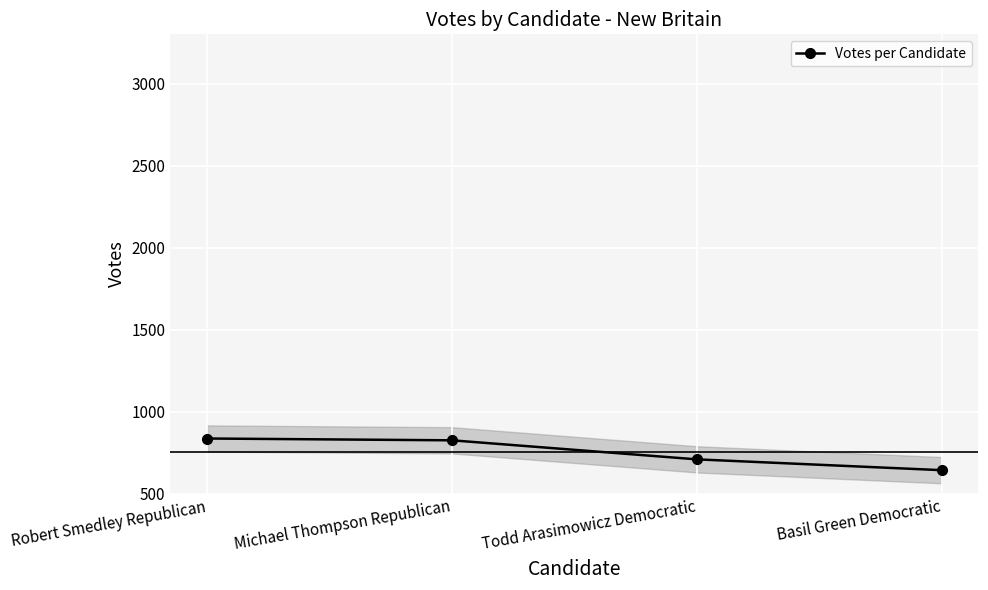

What position from the left is Robert Smedley Republican?

1